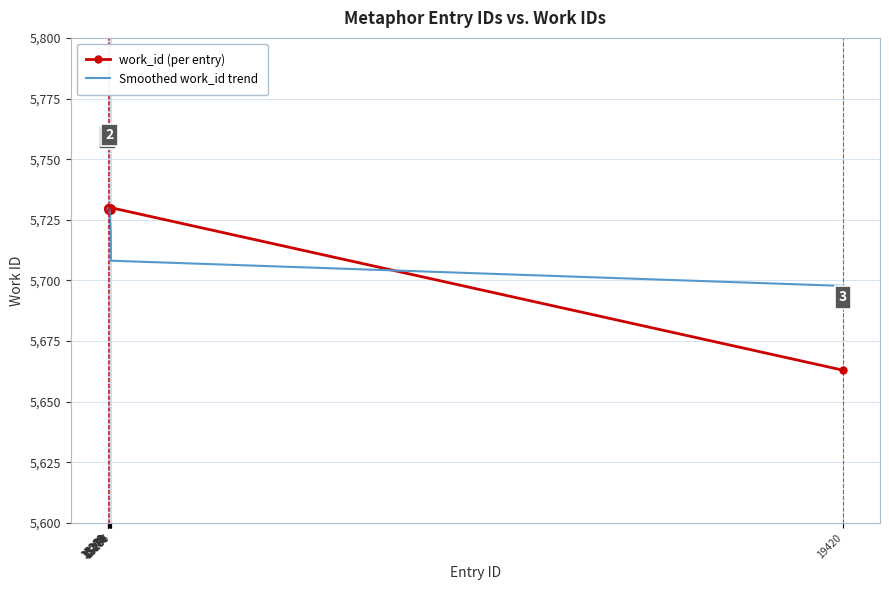

What is the highest value of the work_id (per entry) series?

5730.0